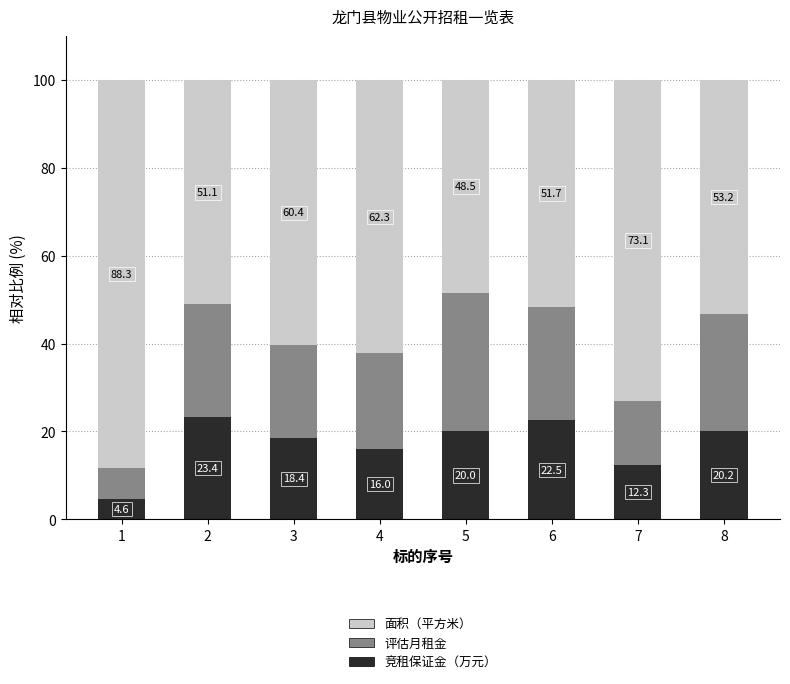

What is the lowest value of the 竞租保证金（万元） series?

4.6